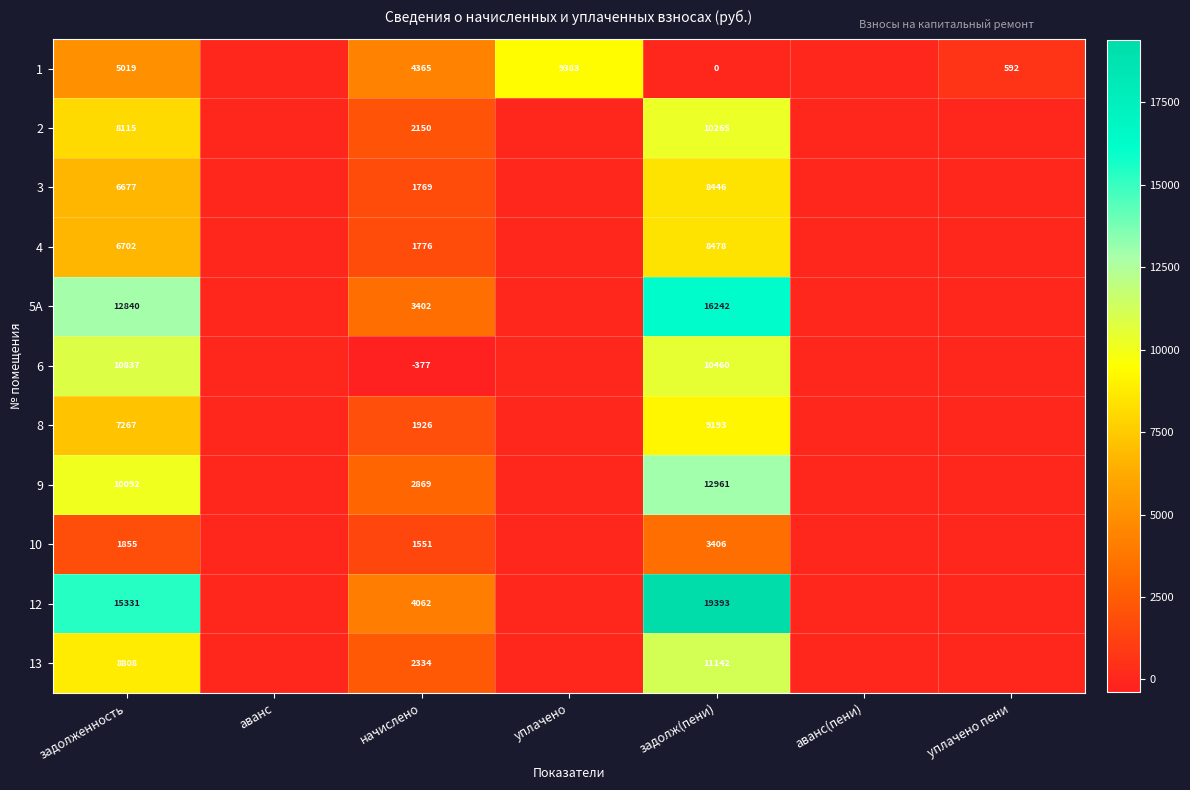

Is it true that 4 equals 8478 at задолж(пени)?

True